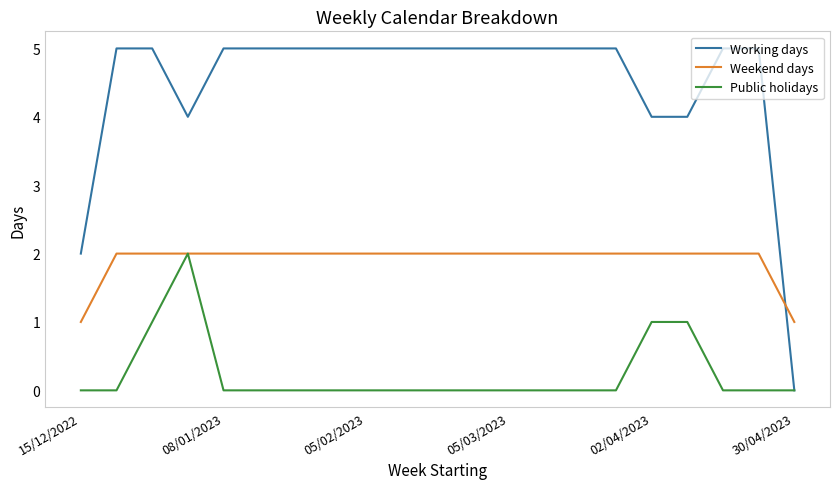

How many distinct data groups are displayed?

3